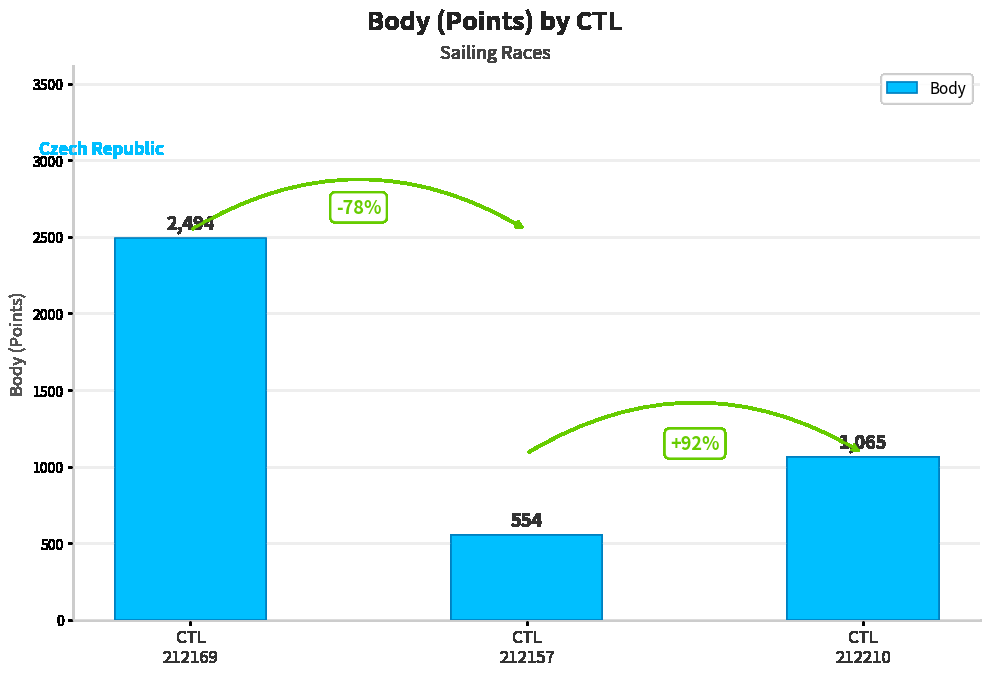

The value at CTL
212210 is 1065. True or false?

True